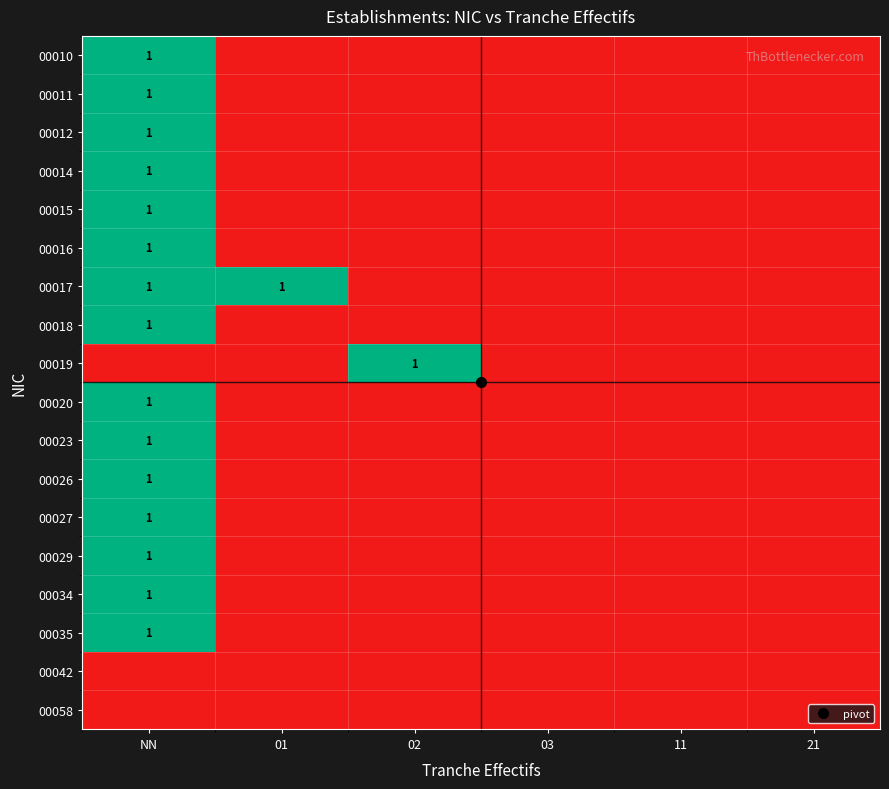

What is the difference between the maximum and minimum values in the 00016 series?

1